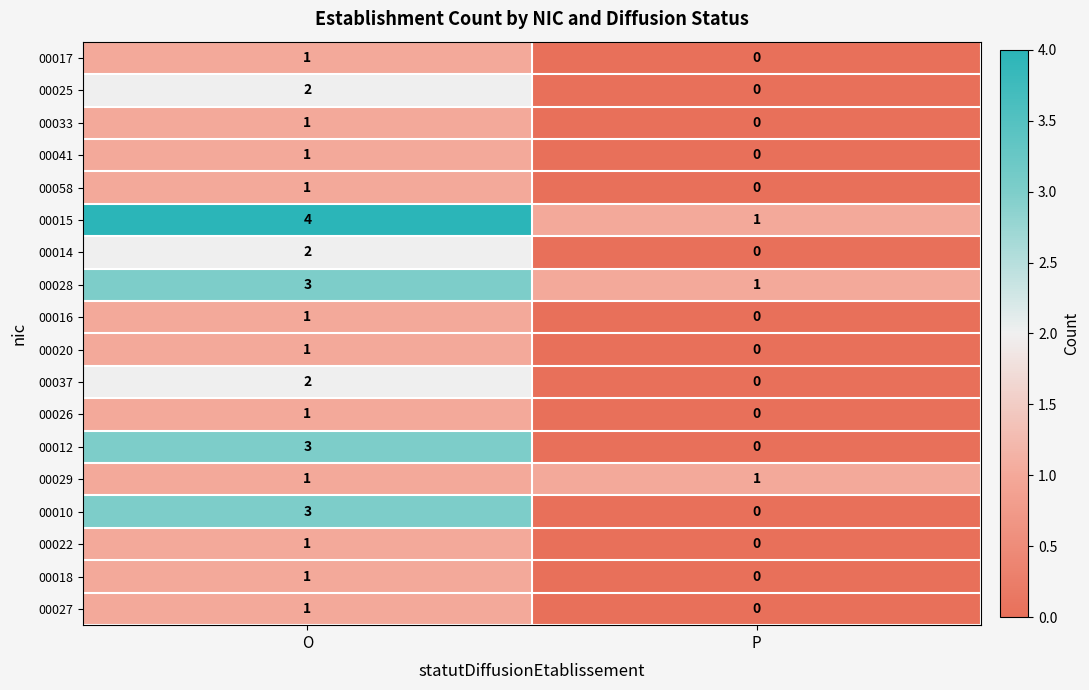

At which category is the sum across all series the highest?

O